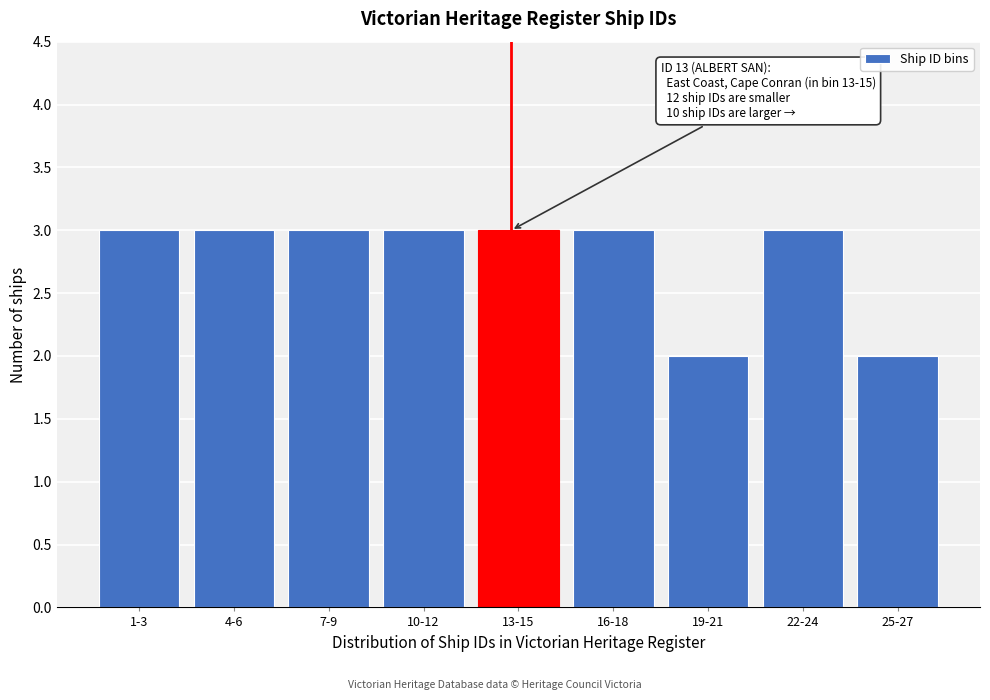

Reading left to right, what are all the values shown in this chart?

1-3=3	4-6=3	7-9=3	10-12=3	13-15=3	16-18=3	19-21=2	22-24=3	25-27=2